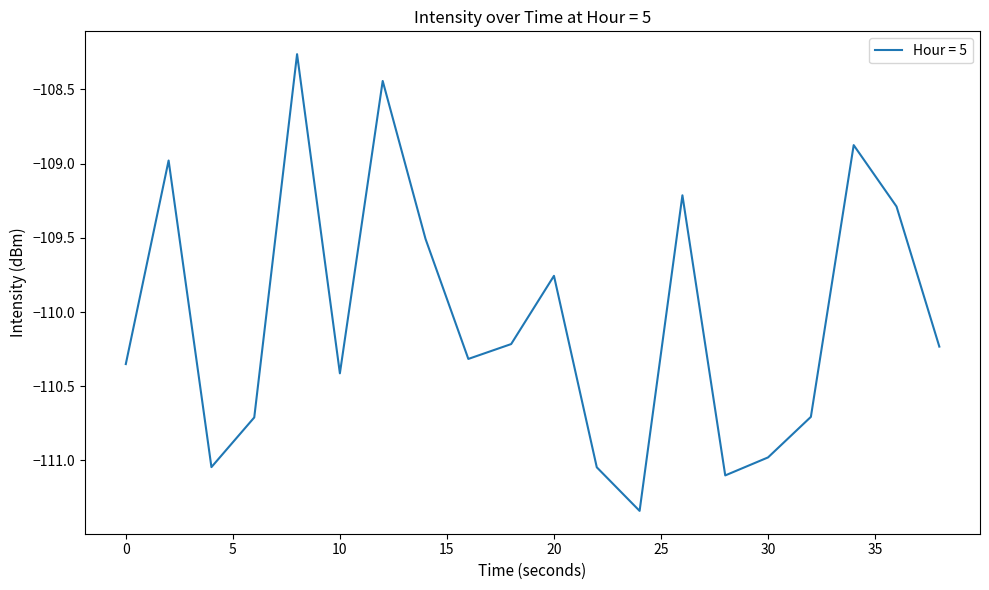

What is the difference between the maximum and minimum values?

3.1